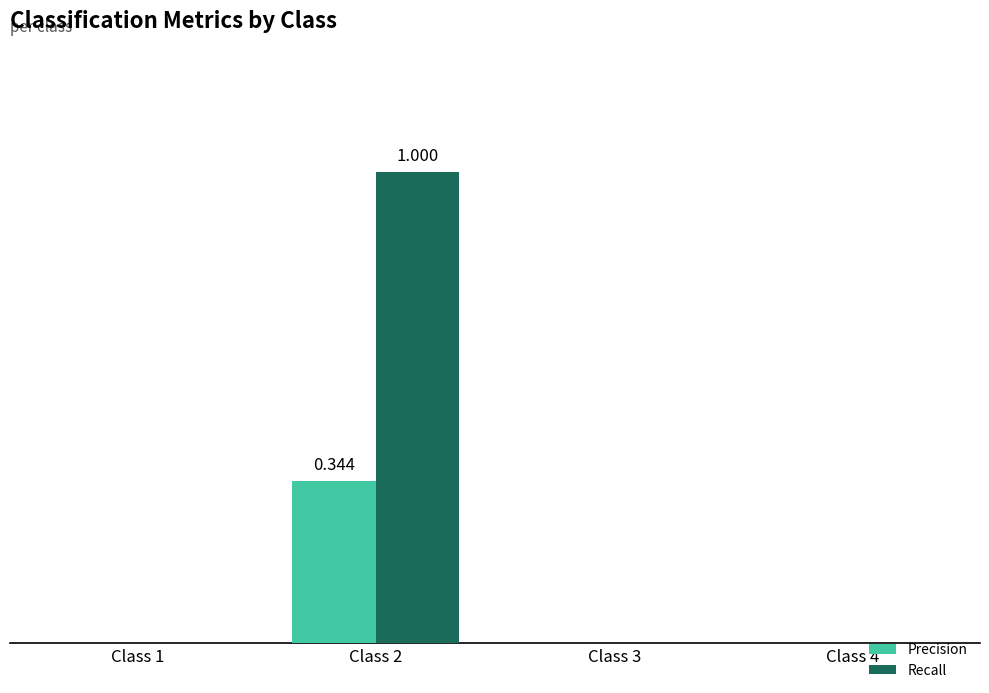

Does the chart contain stacked bars?

No